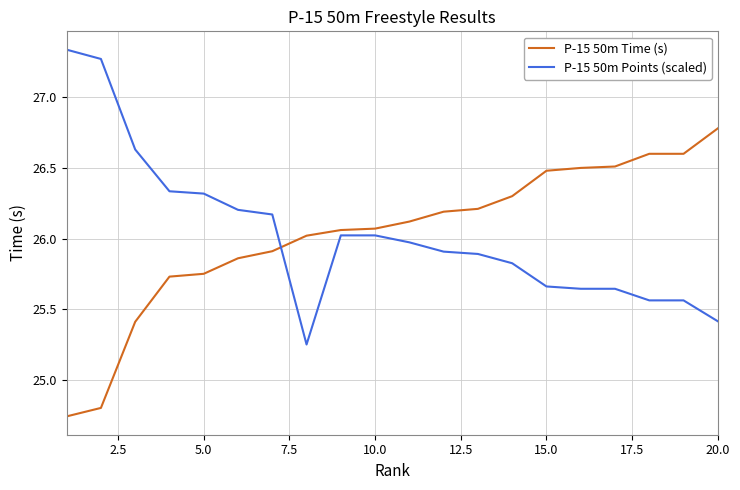

What is the difference between the maximum and minimum values in the P-15 50m Time (s) series?

2.0